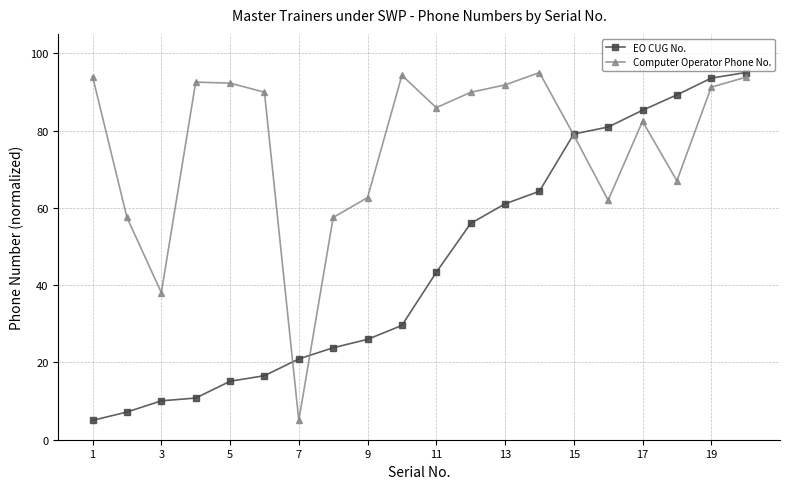

What is the value of the Computer Operator Phone No. point at the 5th from the left?

92.3